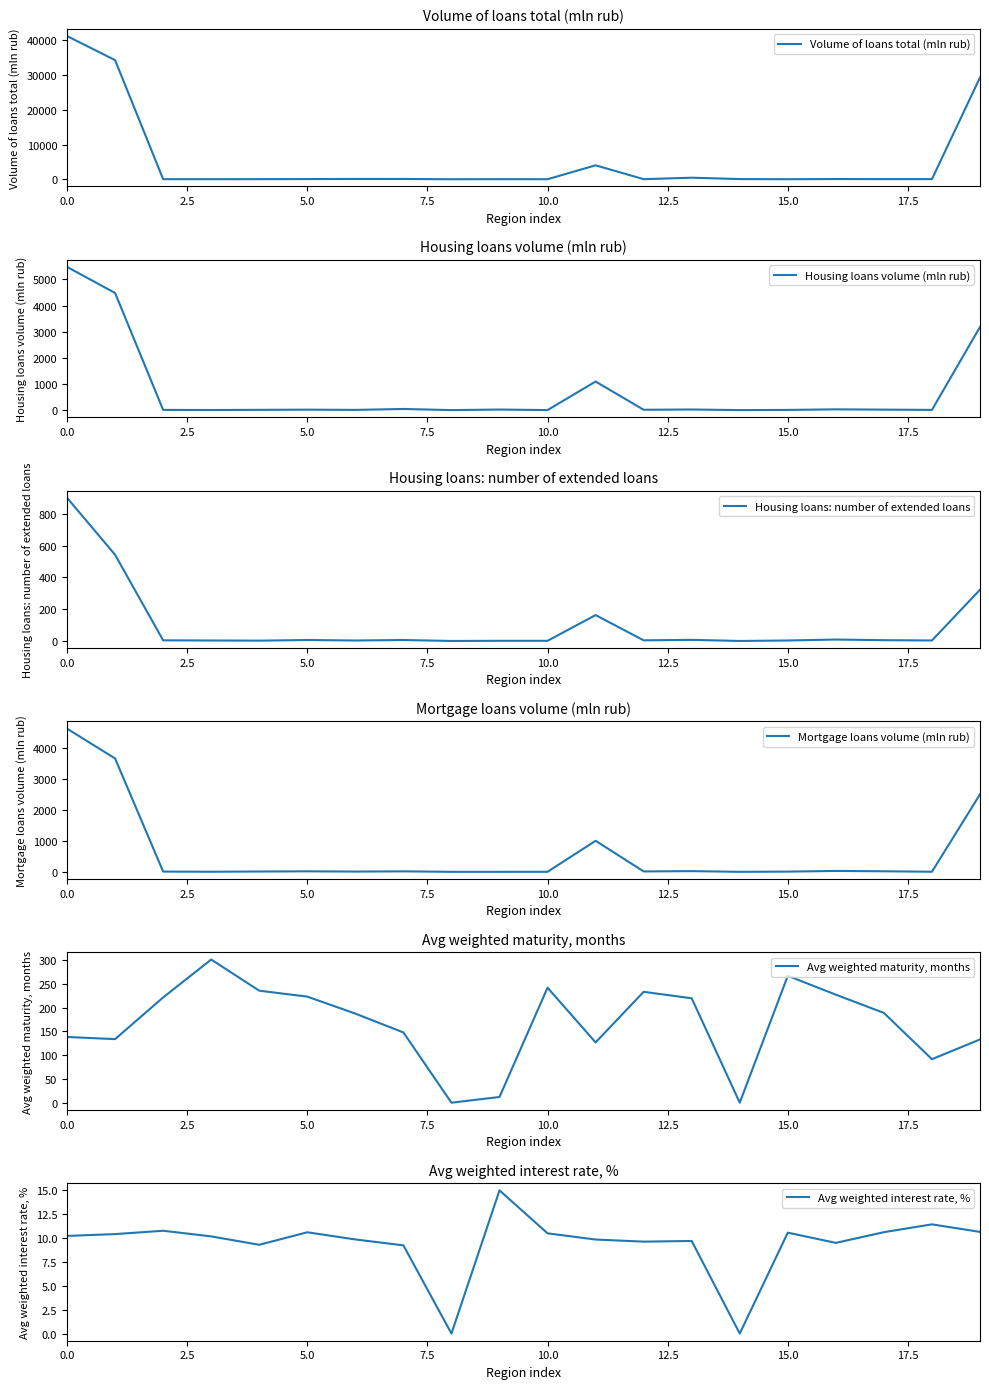

What is the spread (max minus min) of values at 10?

241.0